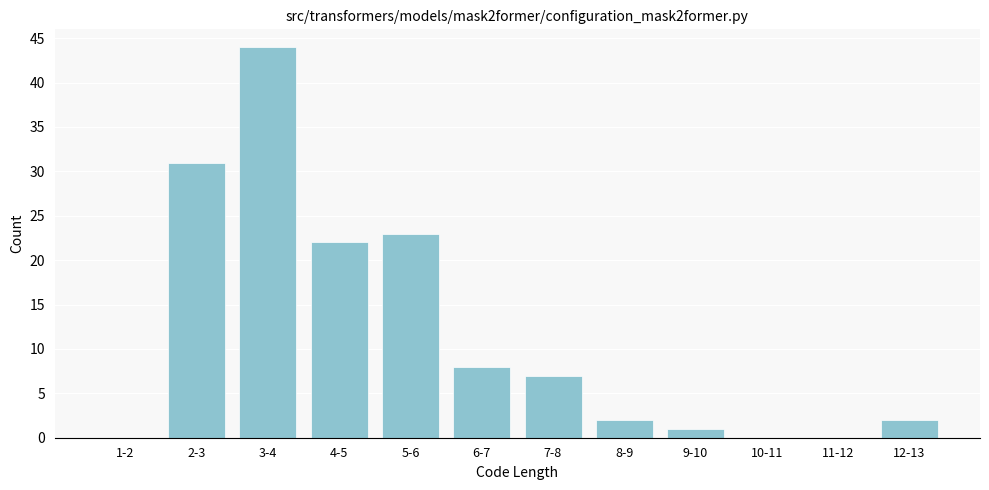

Reading left to right, list all the values displayed in this chart.

1-2=0	2-3=31	3-4=44	4-5=22	5-6=23	6-7=8	7-8=7	8-9=2	9-10=1	10-11=0	11-12=0	12-13=2